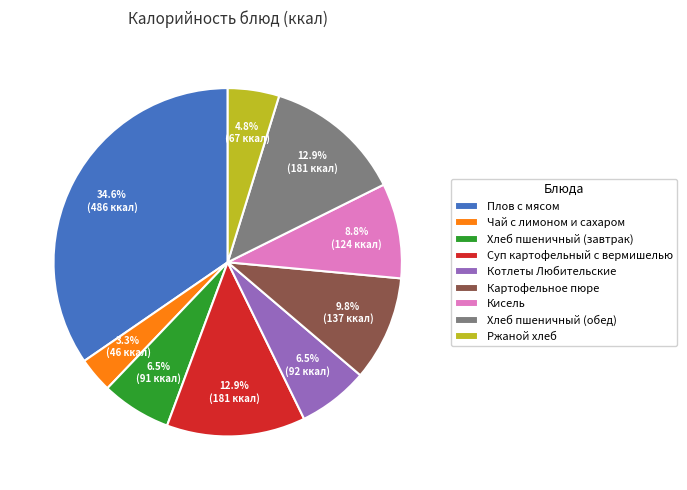

Between Хлеб пшеничный (завтрак) and Картофельное пюре, which is larger?

Картофельное пюре